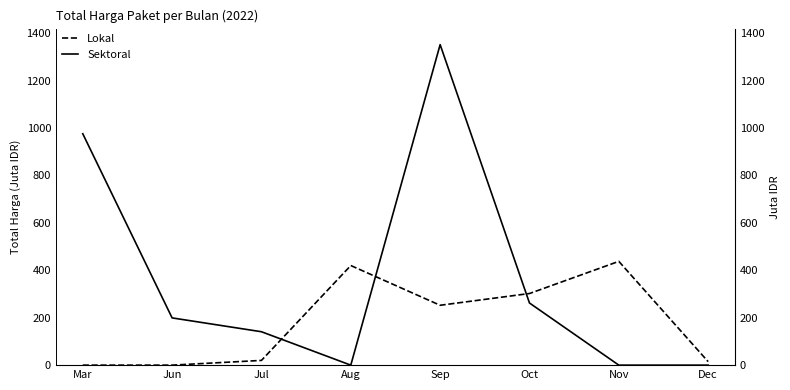

At which label does Lokal reach its minimum?

Mar